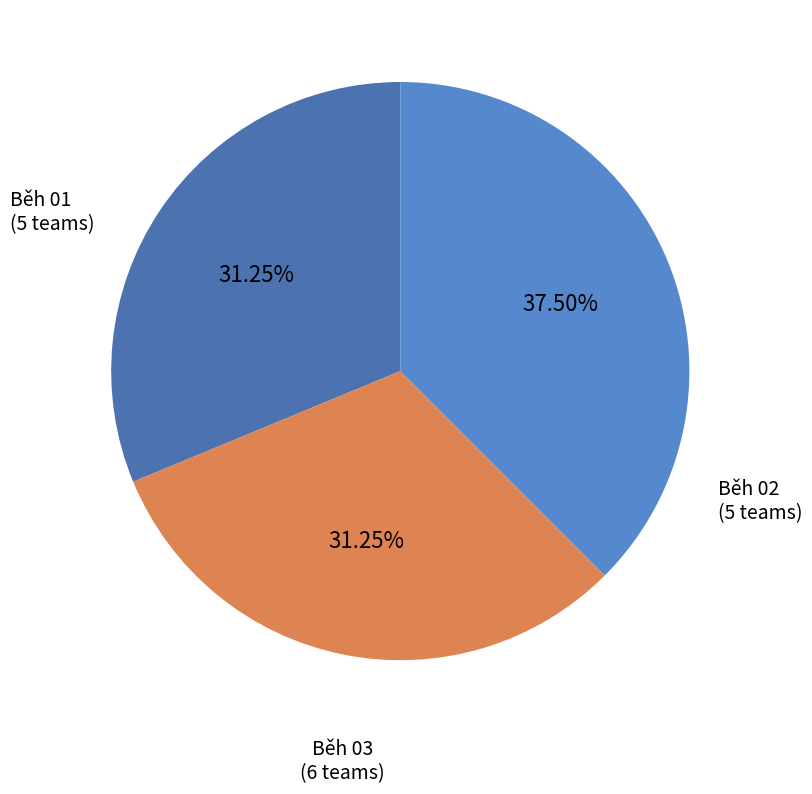

Is there a majority slice in this chart?

No